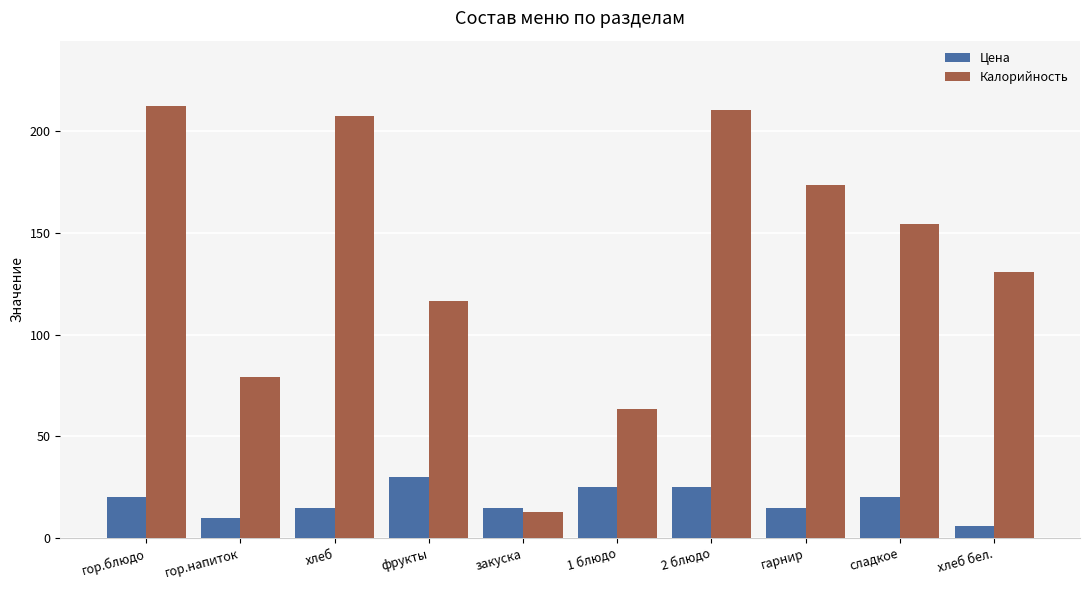

Reading left to right, what are all the values shown in this chart?

Цена: 20.0	10.0	15.0	30.0	15.0	25.0	25.0	15.0	20.0	6.0
Калорийность: 212.7	79.0	207.7	116.5	13.0	63.3	210.5	173.6	154.6	131.0